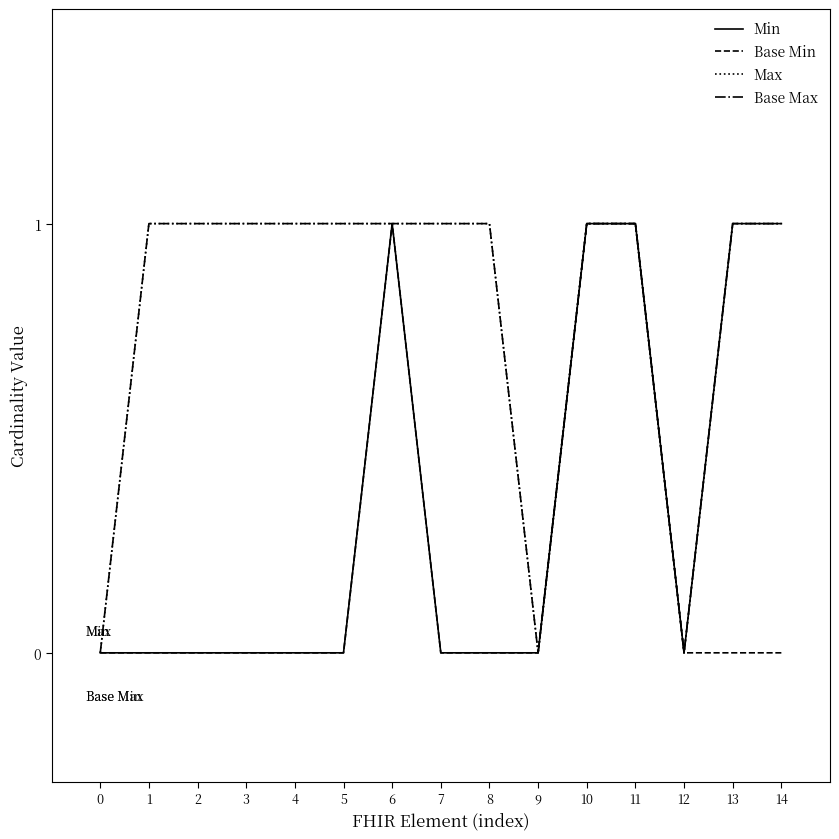

Does the chart display data point markers on the line(s)?

No